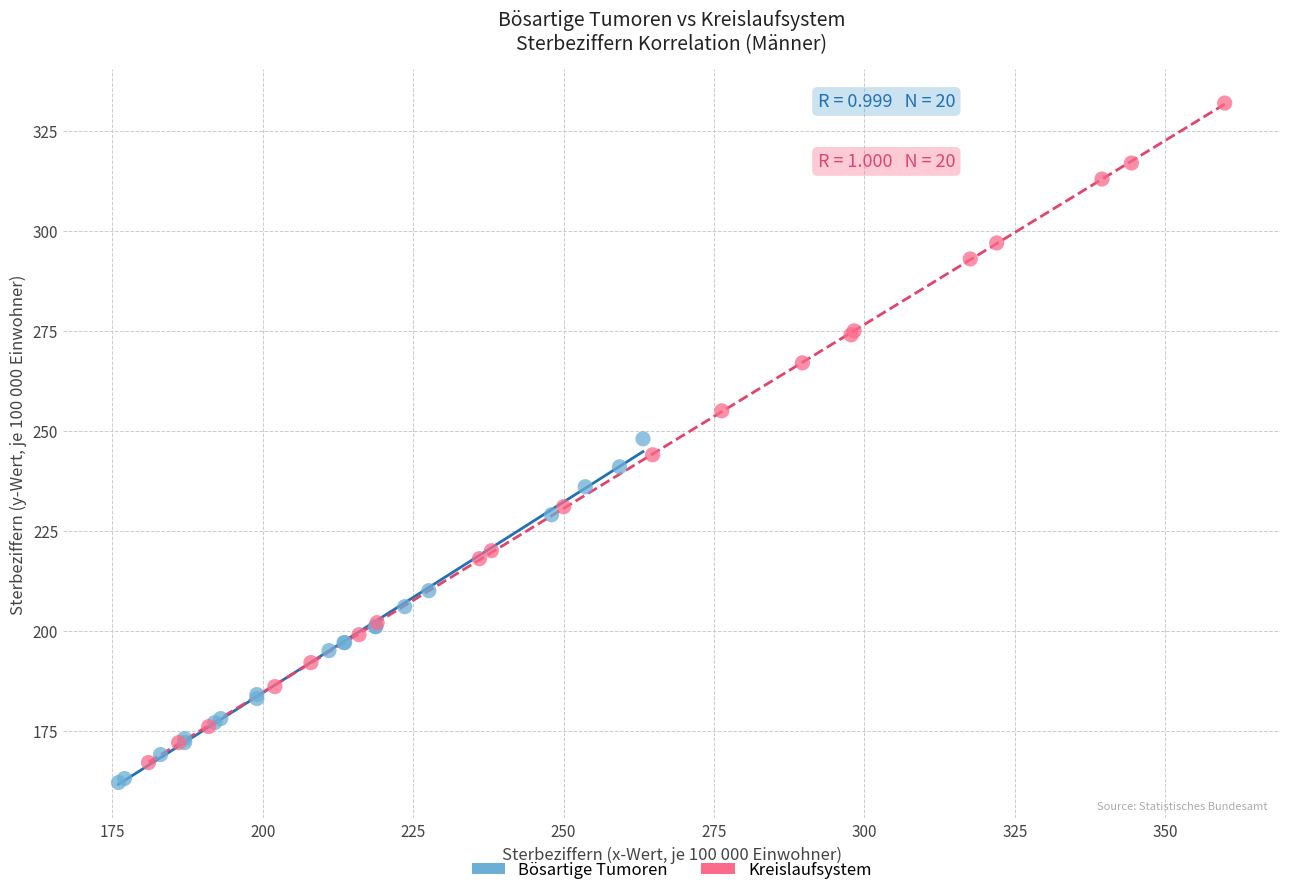

Which series contains the highest Y value?

Kreislaufsystem